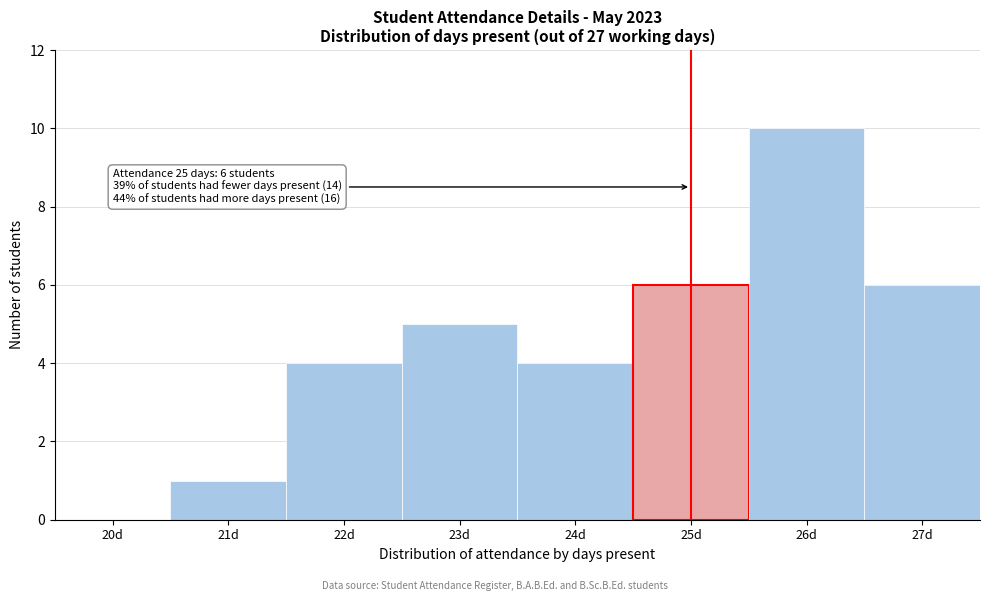

Reading right to left, transcribe all the data shown in this chart.

27d=6	26d=10	25d=6	24d=4	23d=5	22d=4	21d=1	20d=0